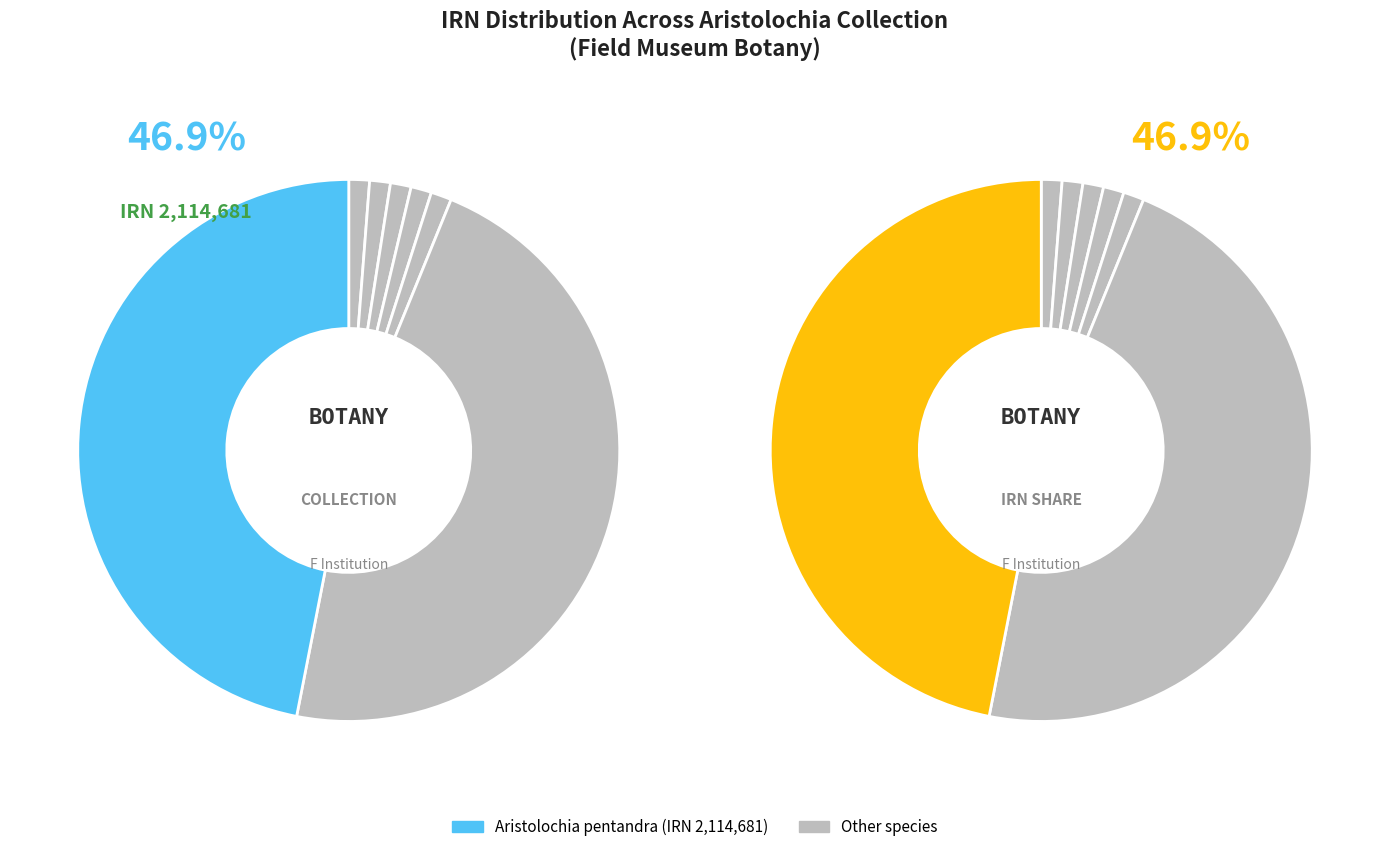

What percentage is the Aristolochia odoratissima slice, to the nearest percent?

1%